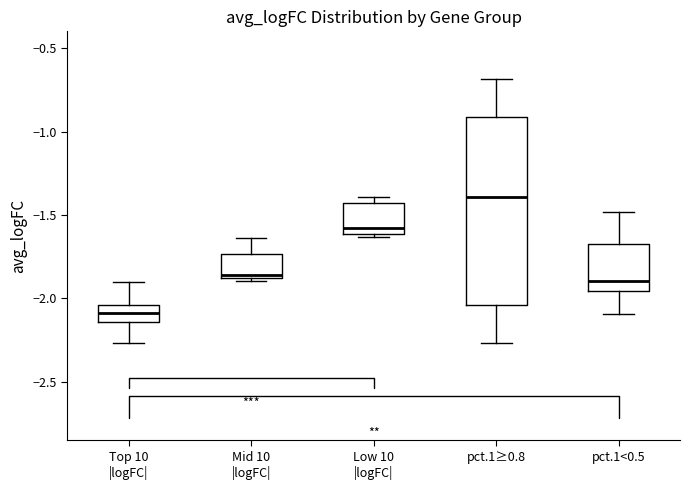

Comparing the boxes themselves (not the whiskers), which one is the tallest?

pct.1≥0.8